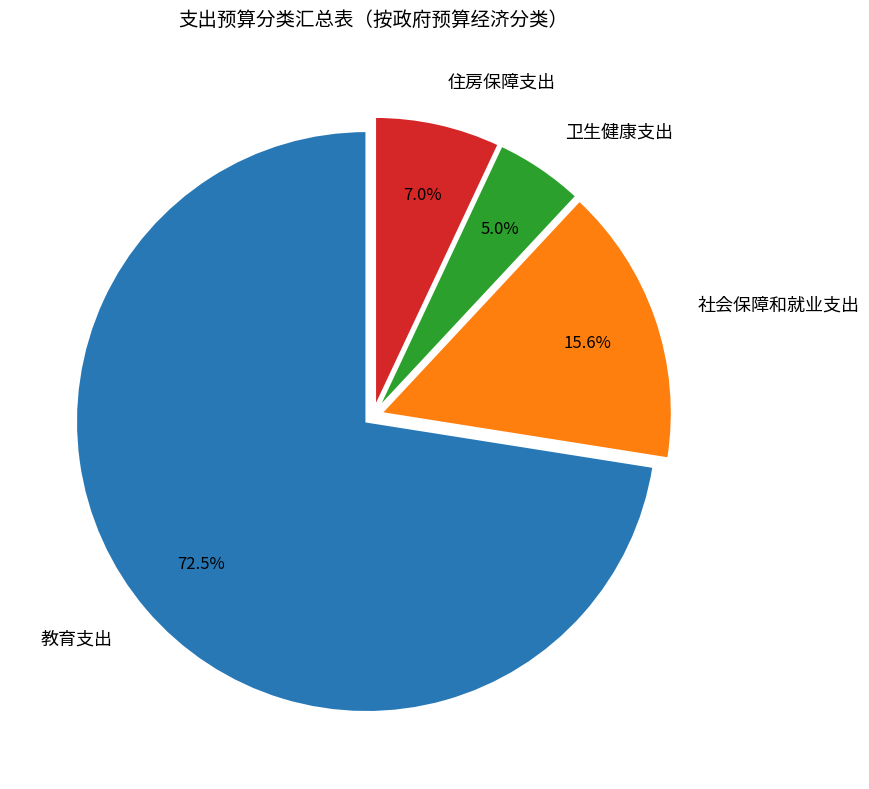

Count the number of slices in the pie.

4